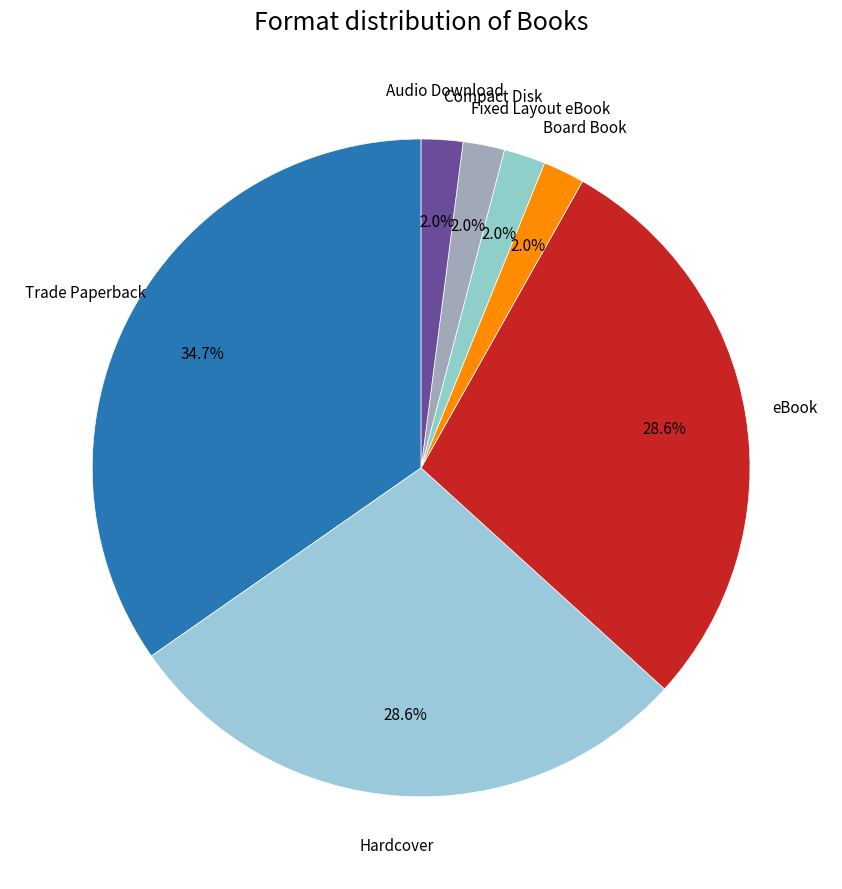

How many segments does this pie chart have?

7